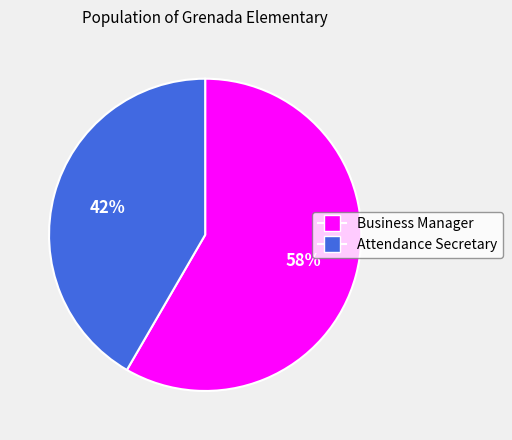

Count the number of slices in the pie.

2